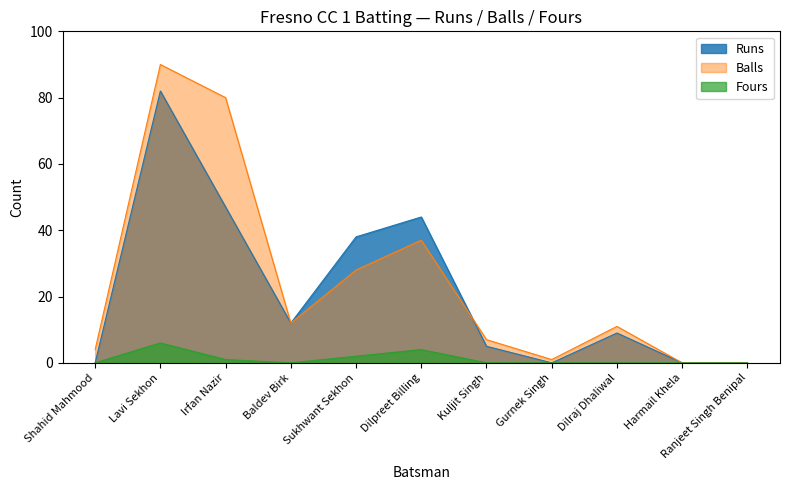

Which series has the largest range (max minus min)?

Balls